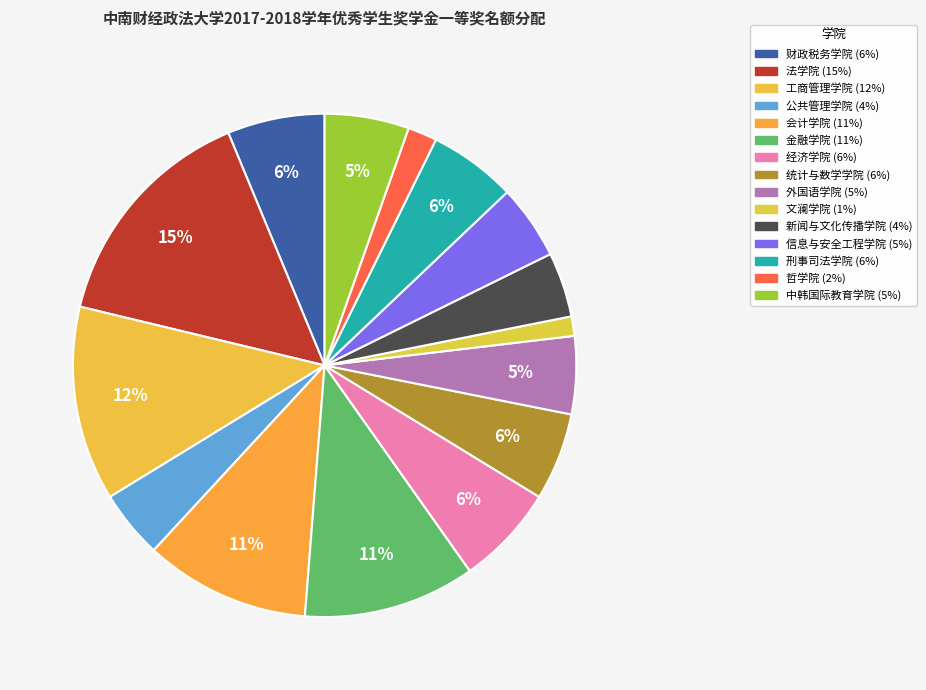

Count the number of slices in the pie.

15